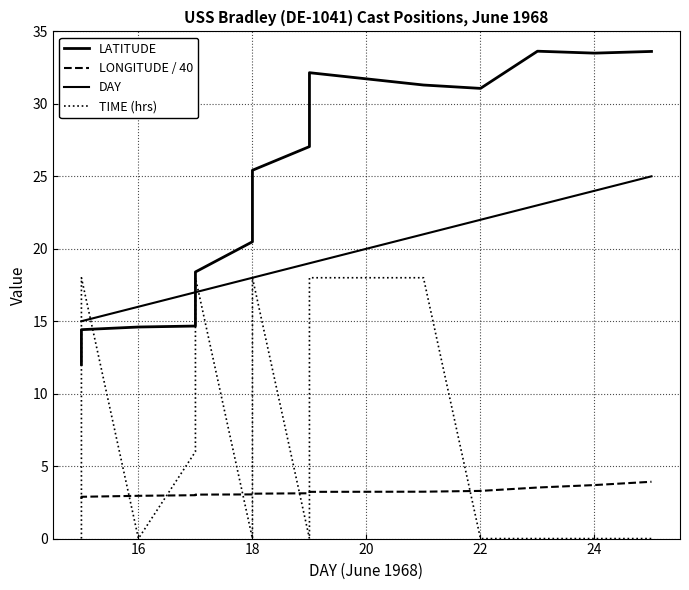

List the series in order of their peak value, highest first.

LATITUDE, DAY, TIME (hrs), LONGITUDE / 40